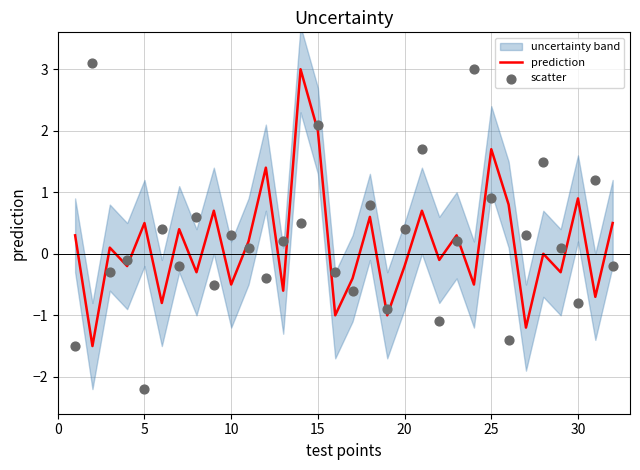

Which series has the largest Y range (max minus min)?

scatter